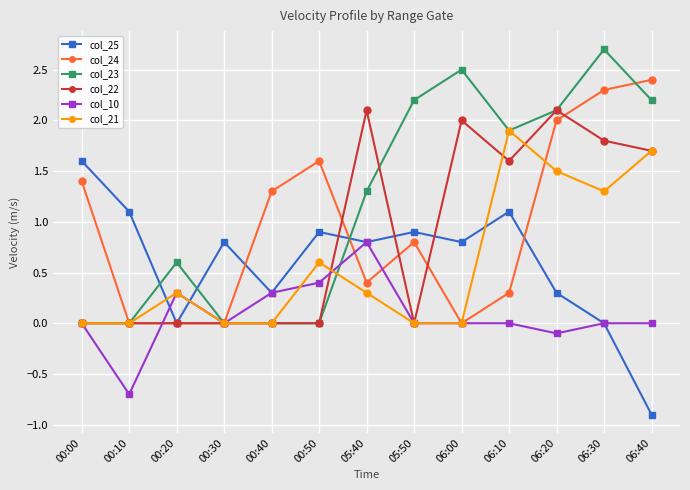

Does the chart display data point markers on the line(s)?

Yes